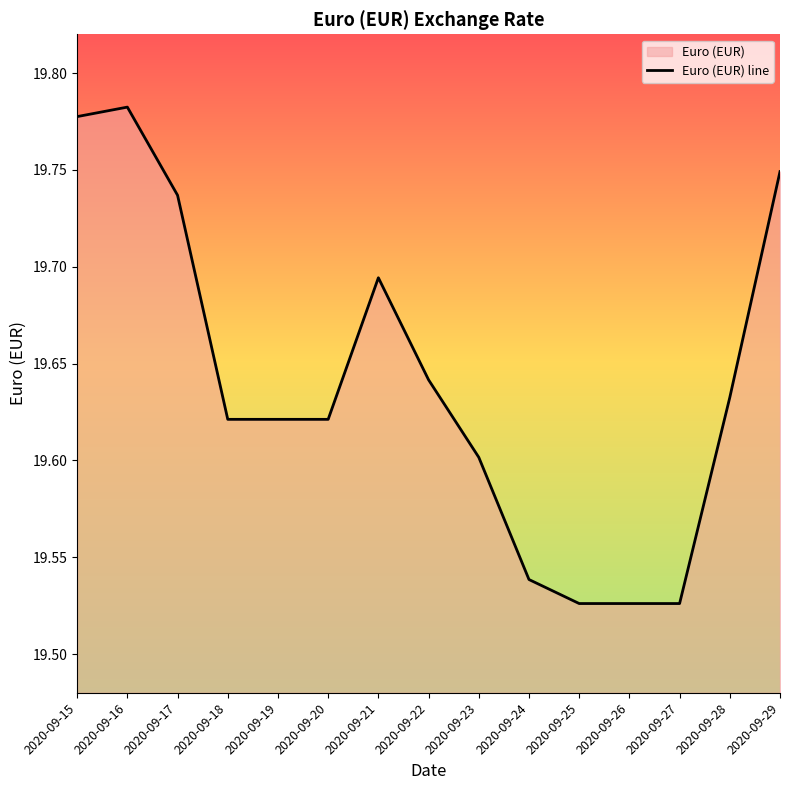

What is the sum of the values at 2020-09-16 and 2020-09-25?

39.3